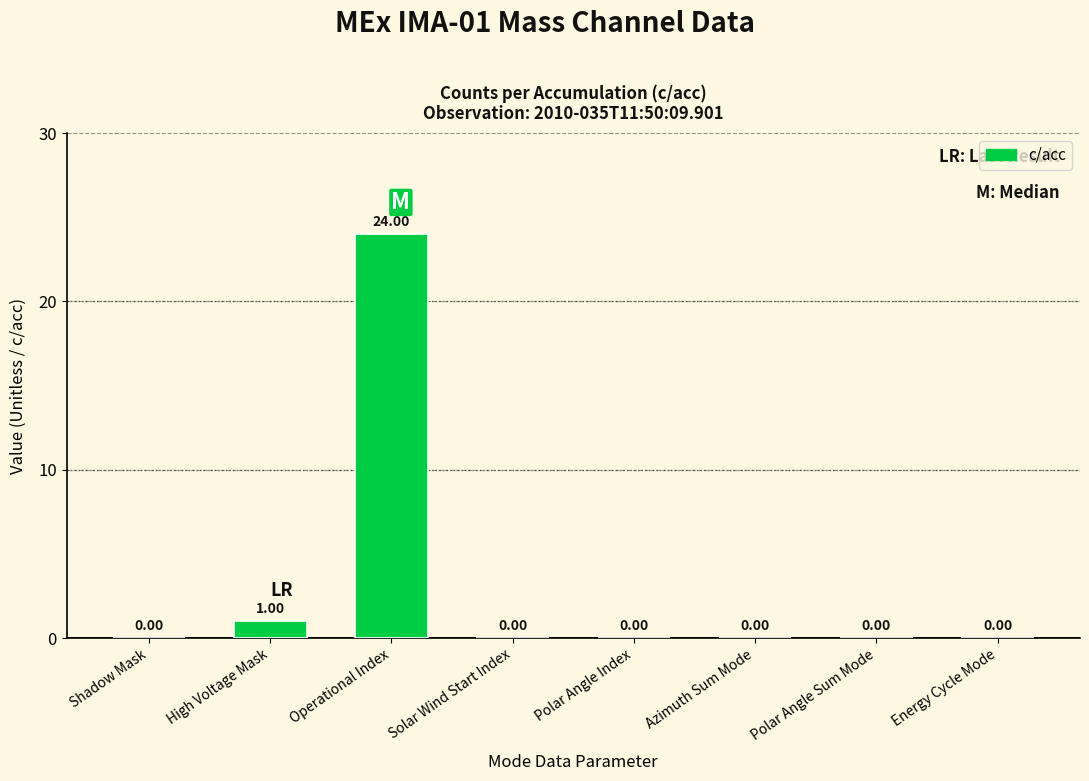

The chart shows a value of 15 at Shadow Mask. True or false?

False